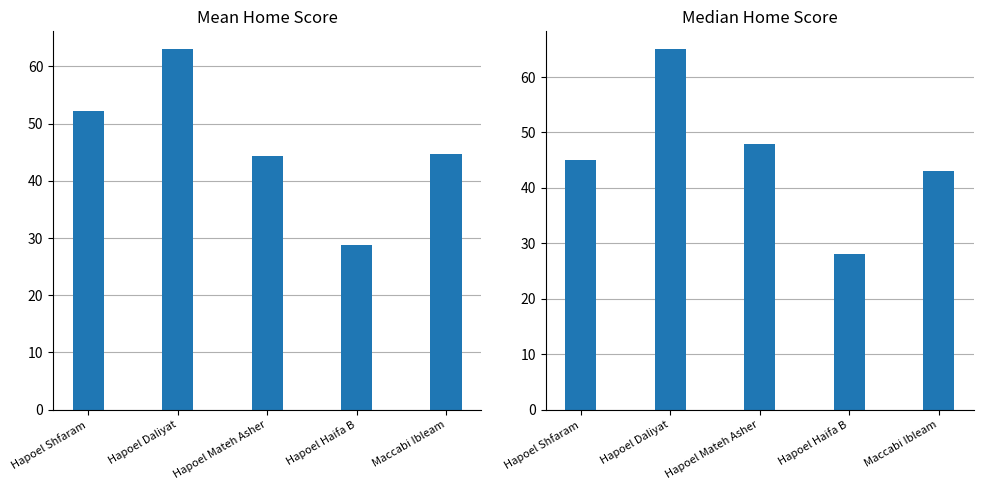

What is the spread (max minus min) of values at Maccabi Ibleam?

1.8